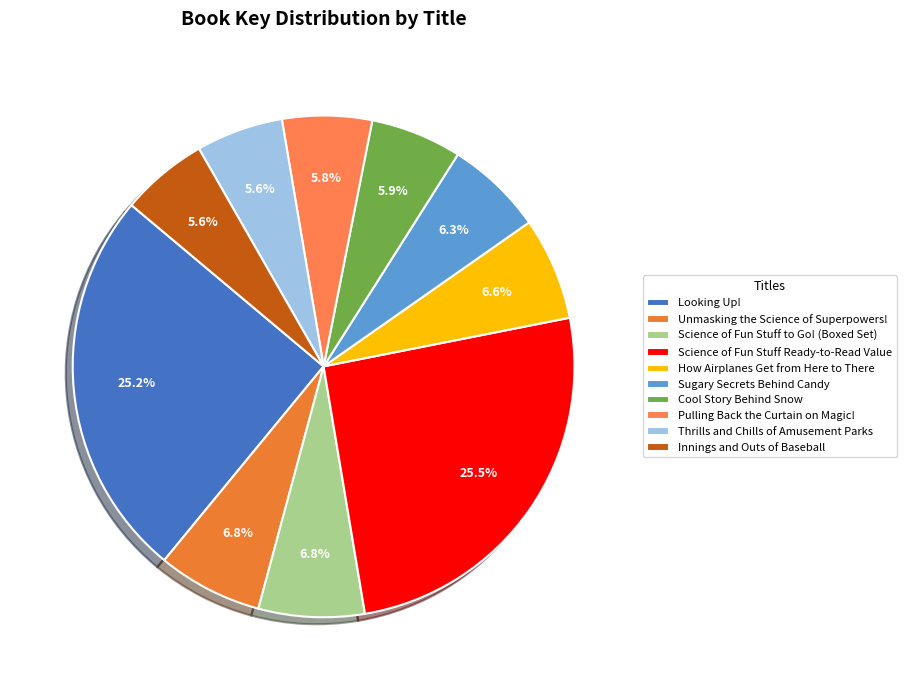

To the nearest percent, what portion does Looking Up! represent?

25%